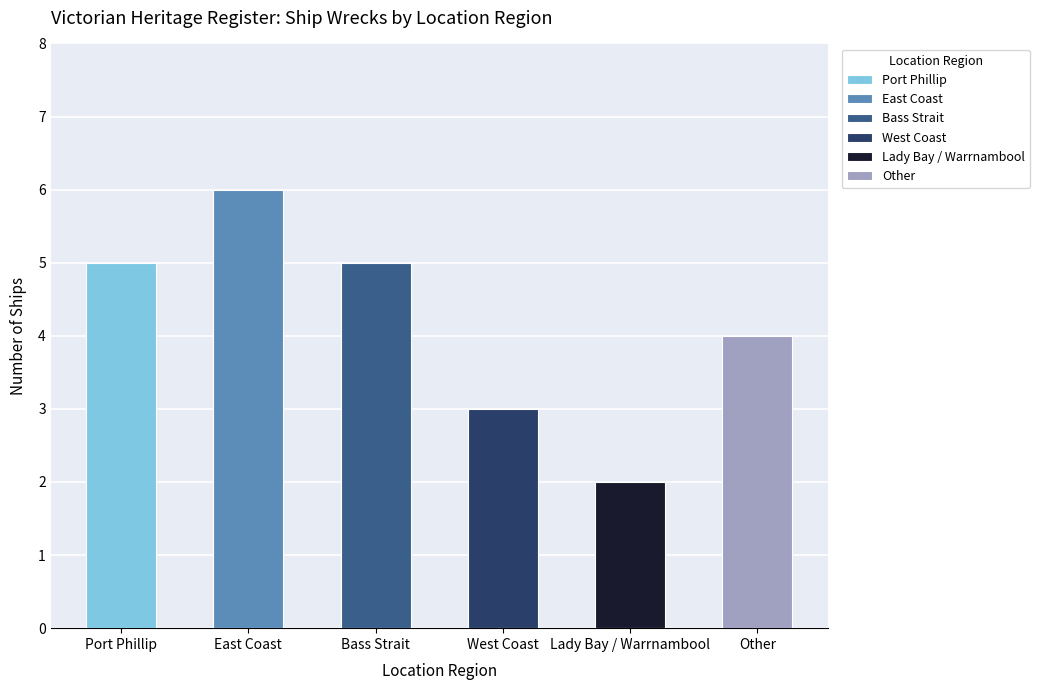

What is the greatest value displayed?

6